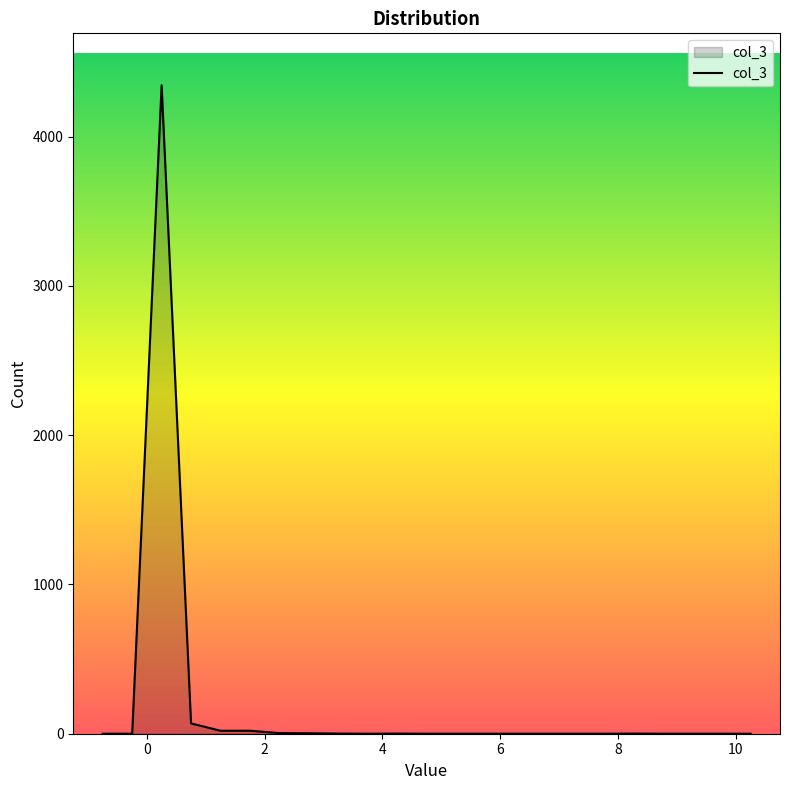

How many lines are shown in the chart?

1